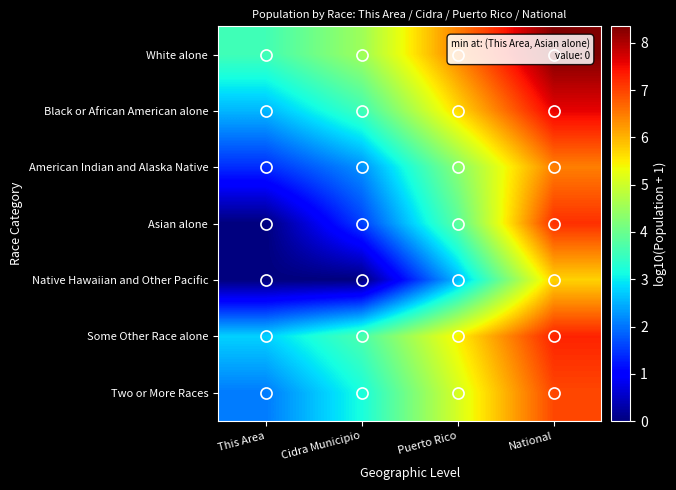

At how many categories does at least one series exceed 4?

3